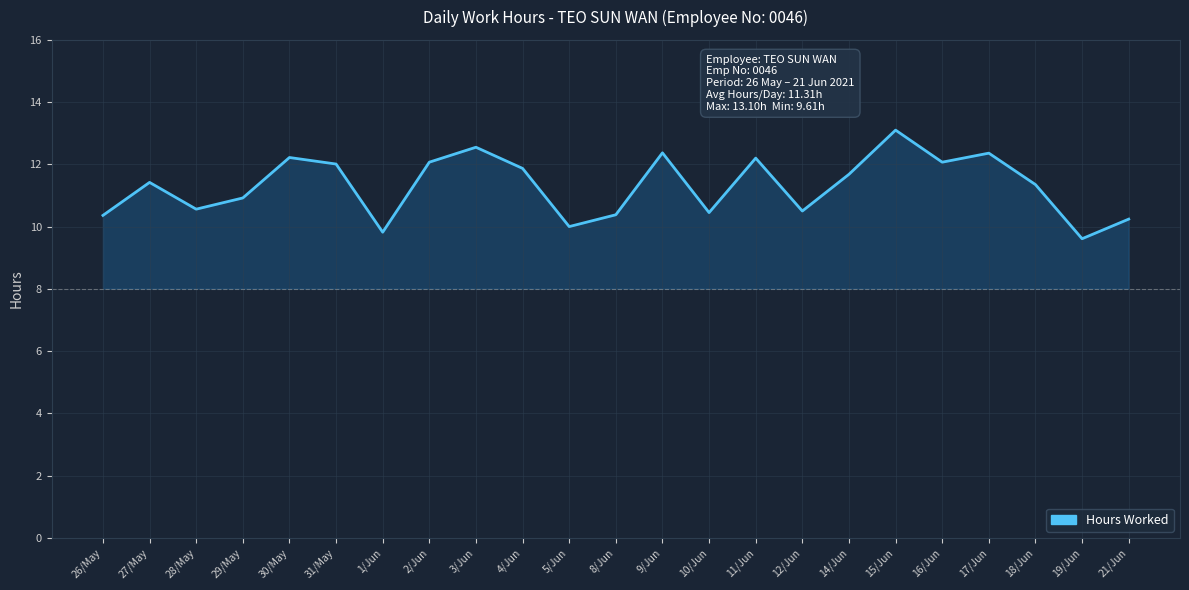

List the labels in order of value, smallest first.

19/Jun, 1/Jun, 5/Jun, 21/Jun, 26/May, 8/Jun, 10/Jun, 12/Jun, 28/May, 29/May, 18/Jun, 27/May, 14/Jun, 4/Jun, 31/May, 2/Jun, 16/Jun, 11/Jun, 30/May, 17/Jun, 9/Jun, 3/Jun, 15/Jun